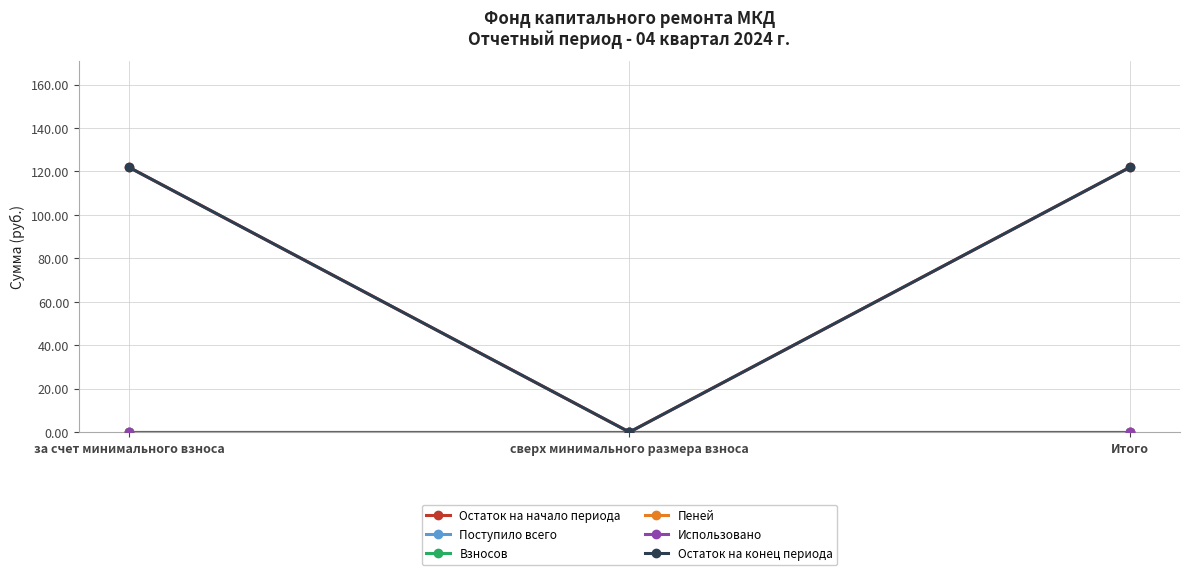

Reading left to right, what are all the values shown in this chart?

Остаток на начало периода: 121.9	0.0	121.9
Поступило всего: 0.0	0.0	0.0
Взносов: 0.0	0.0	0.0
Пеней: 0.0	0.0	0.0
Использовано: 0.0	0.0	0.0
Остаток на конец периода: 121.9	0.0	121.9